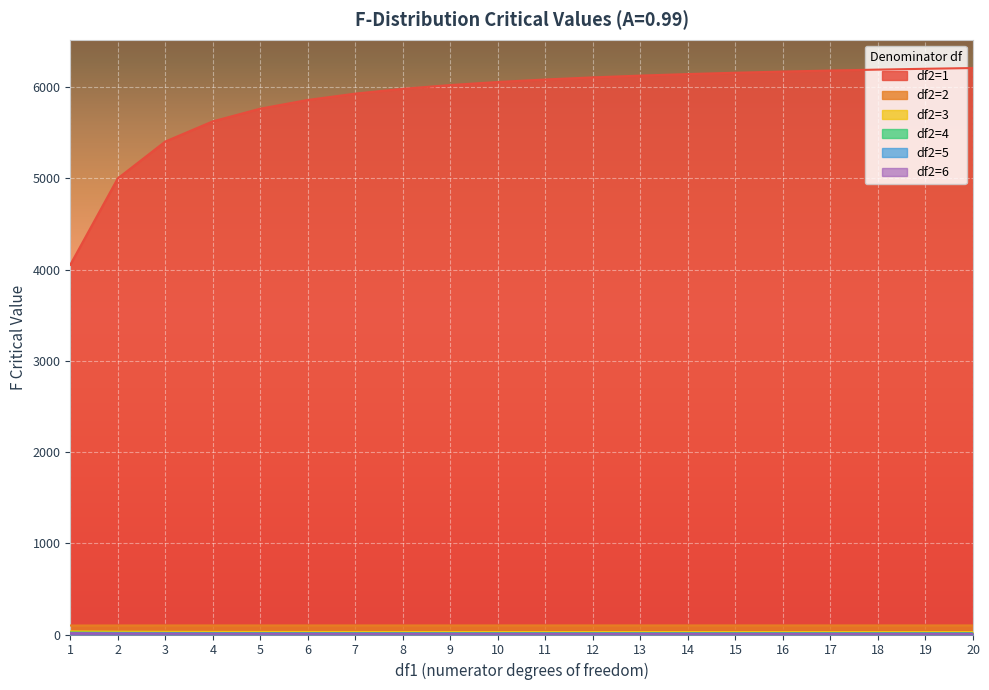

Which series has the largest range (max minus min)?

df2=1